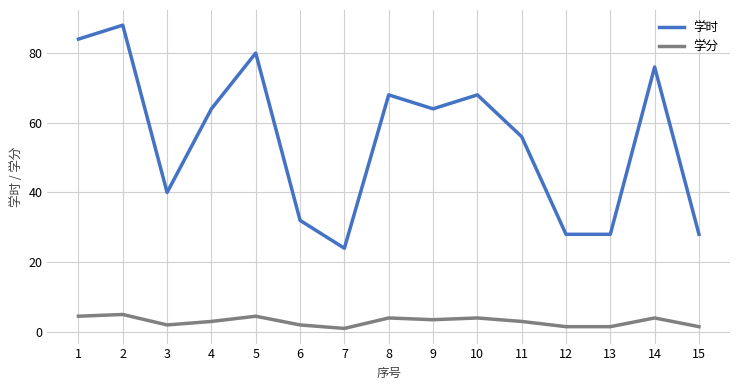

True or false: 学时 and 学分 intersect in this chart.

False